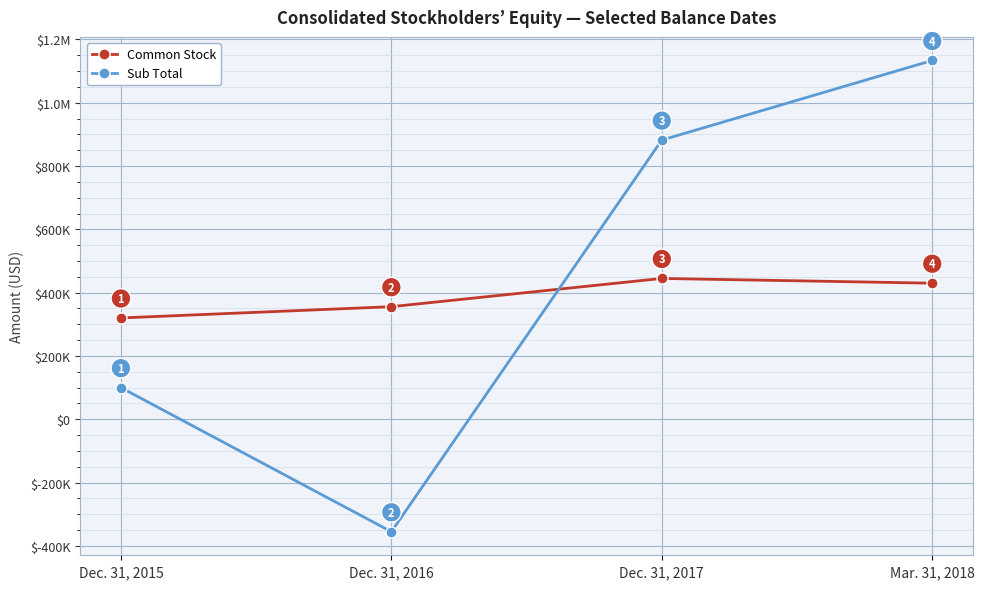

True or false: Sub Total and Common Stock cross at least once.

True